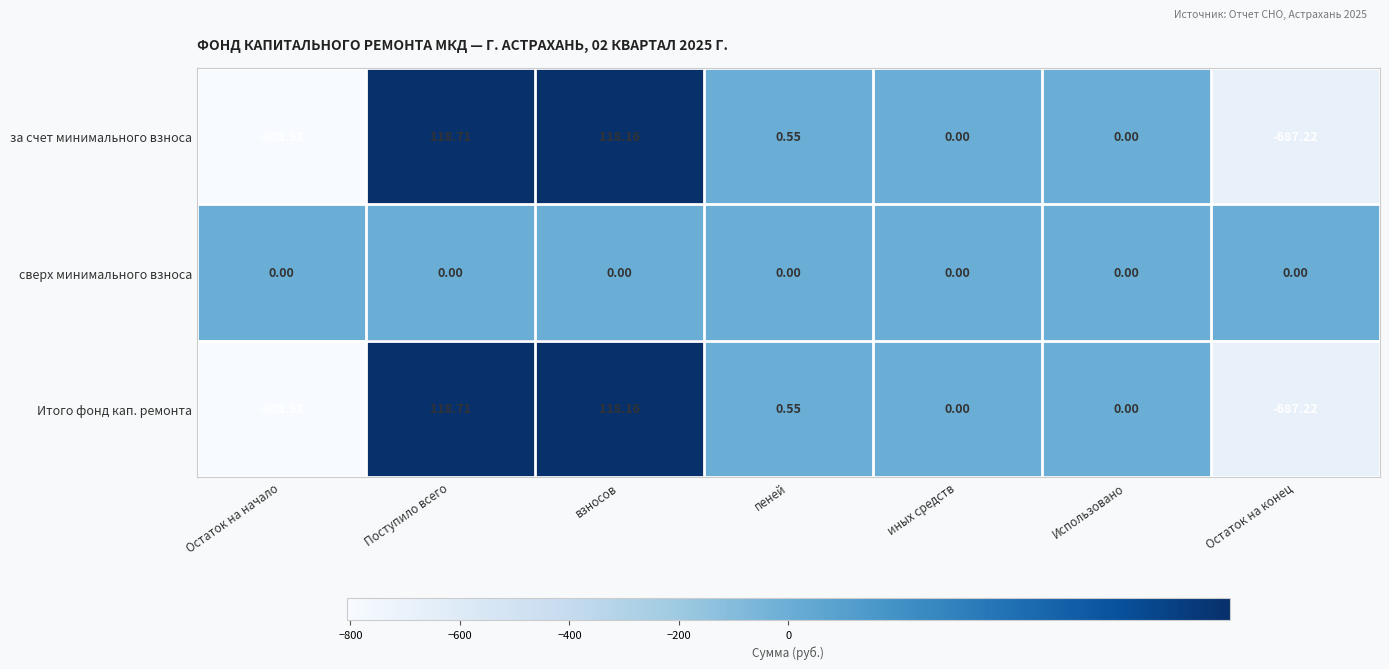

At which label does Итого фонд кап. ремонта first exceed 0?

Поступило всего